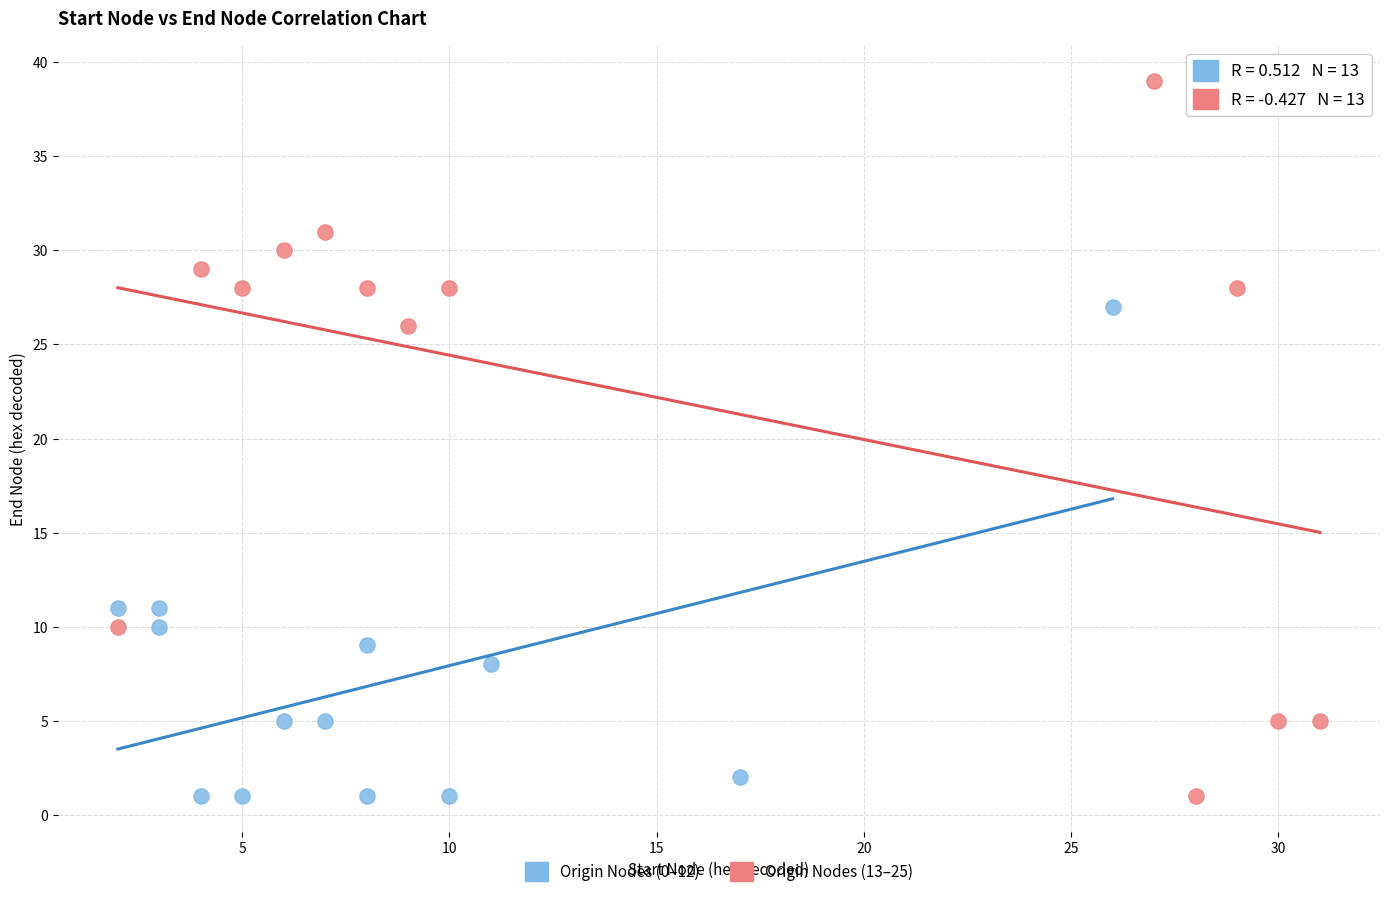

Which series has the widest spread of Y values?

Origin Nodes (13–25)